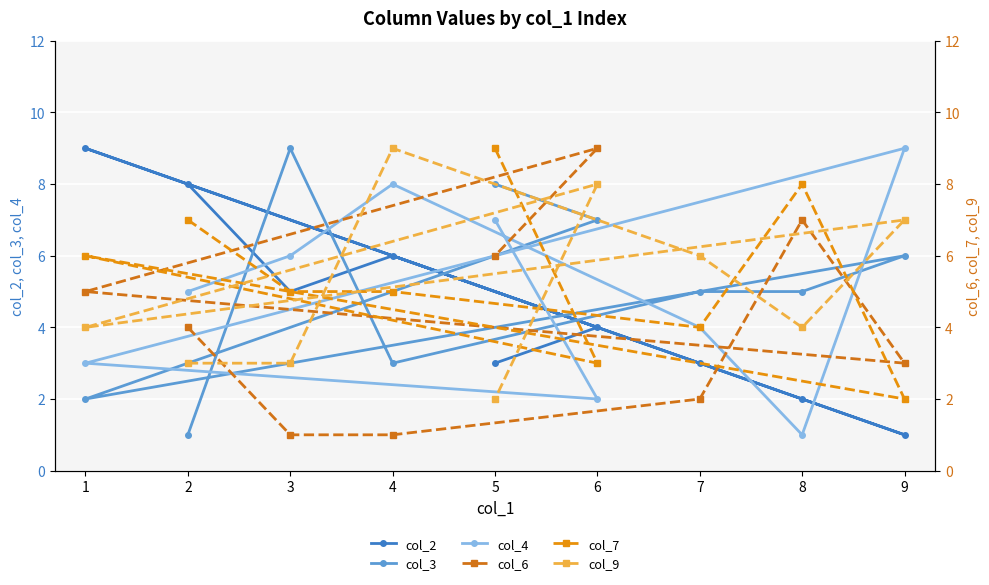

What is the sum of all col_6 values?

38